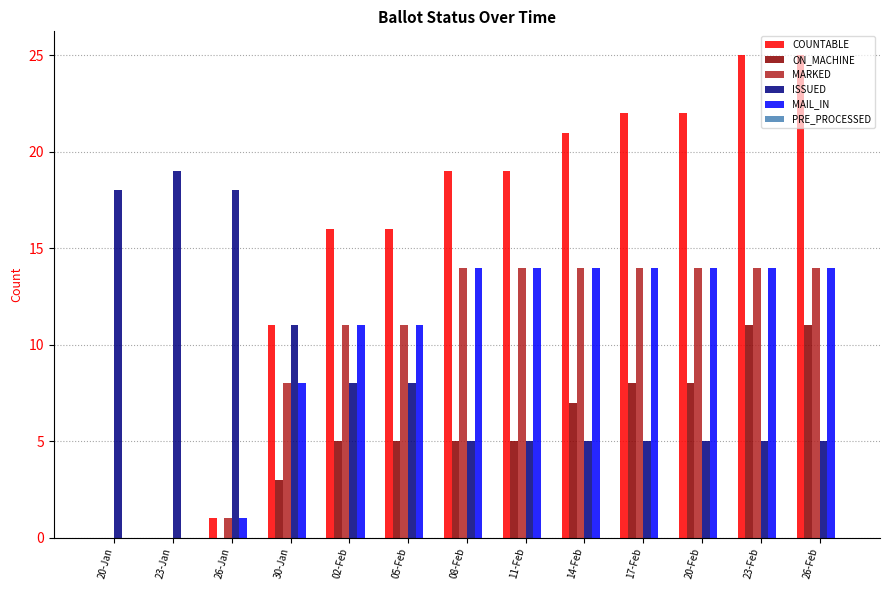

The MARKED series shows 14 at 20-Feb. True or false?

True